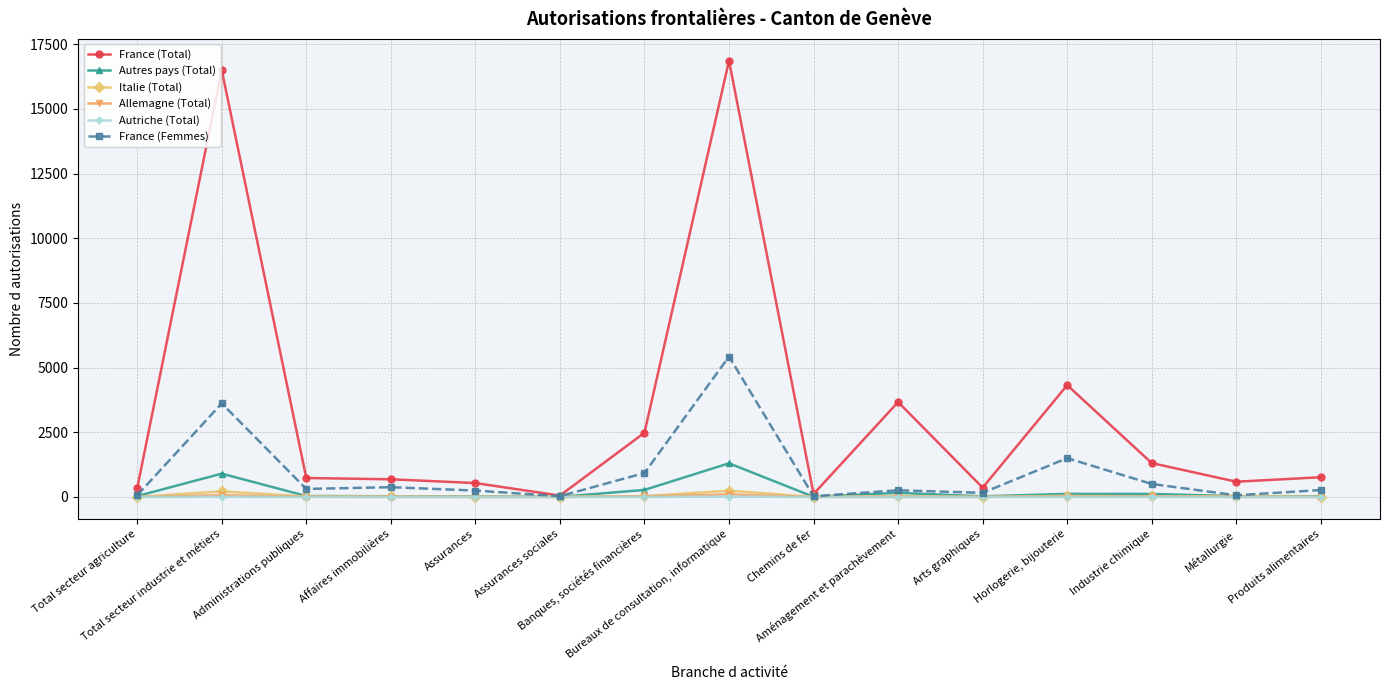

At which label does France (Total) first exceed 731?

Total secteur industrie et métiers